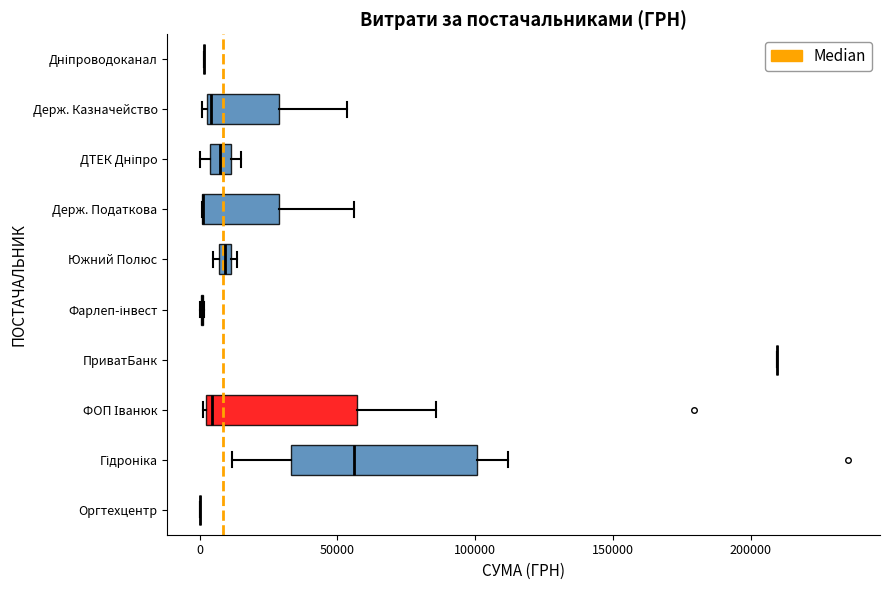

Comparing the boxes themselves (not the whiskers), which one is the widest?

Гідроніка